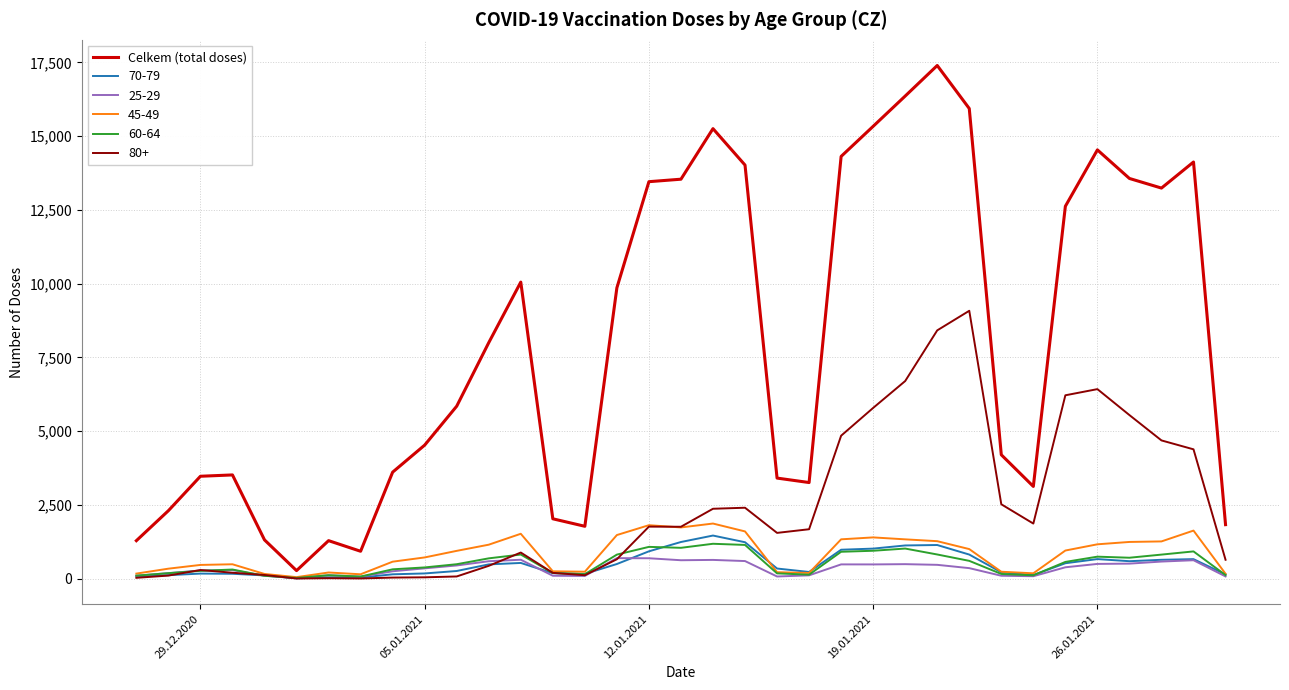

Which series has the largest range (max minus min)?

Celkem (total doses)